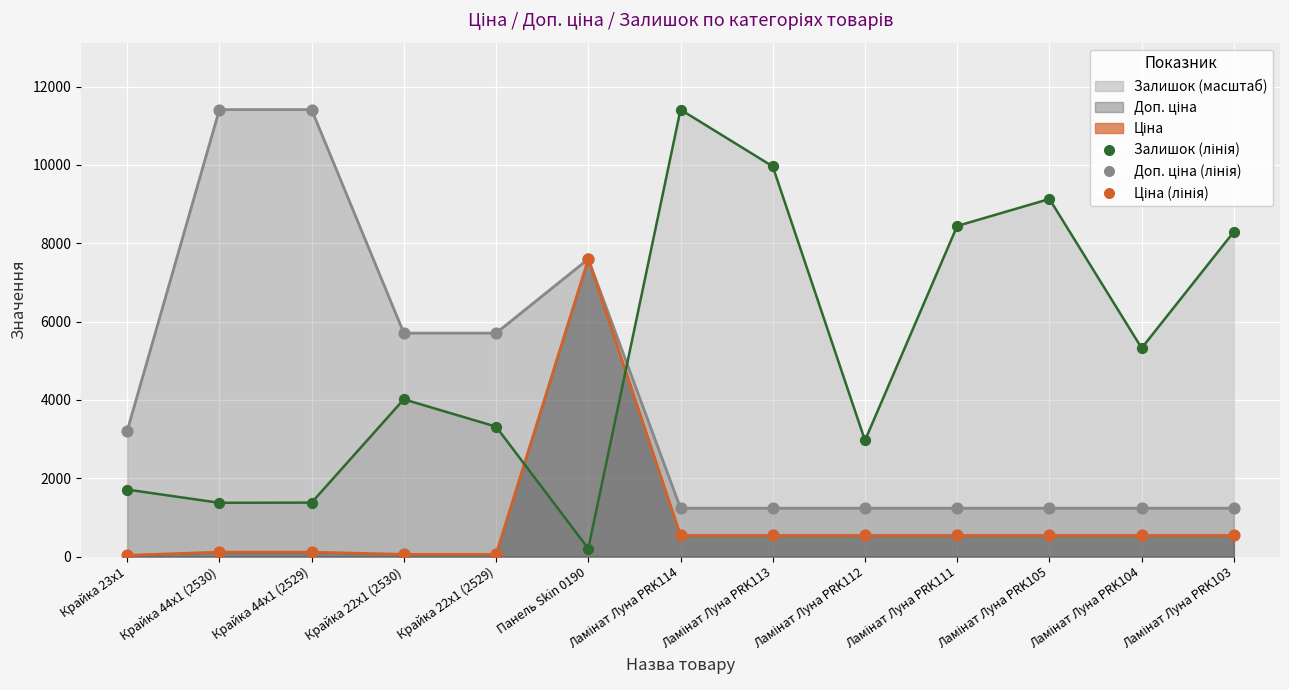

At which category is the sum across all series the highest?

Панель Skin 0190